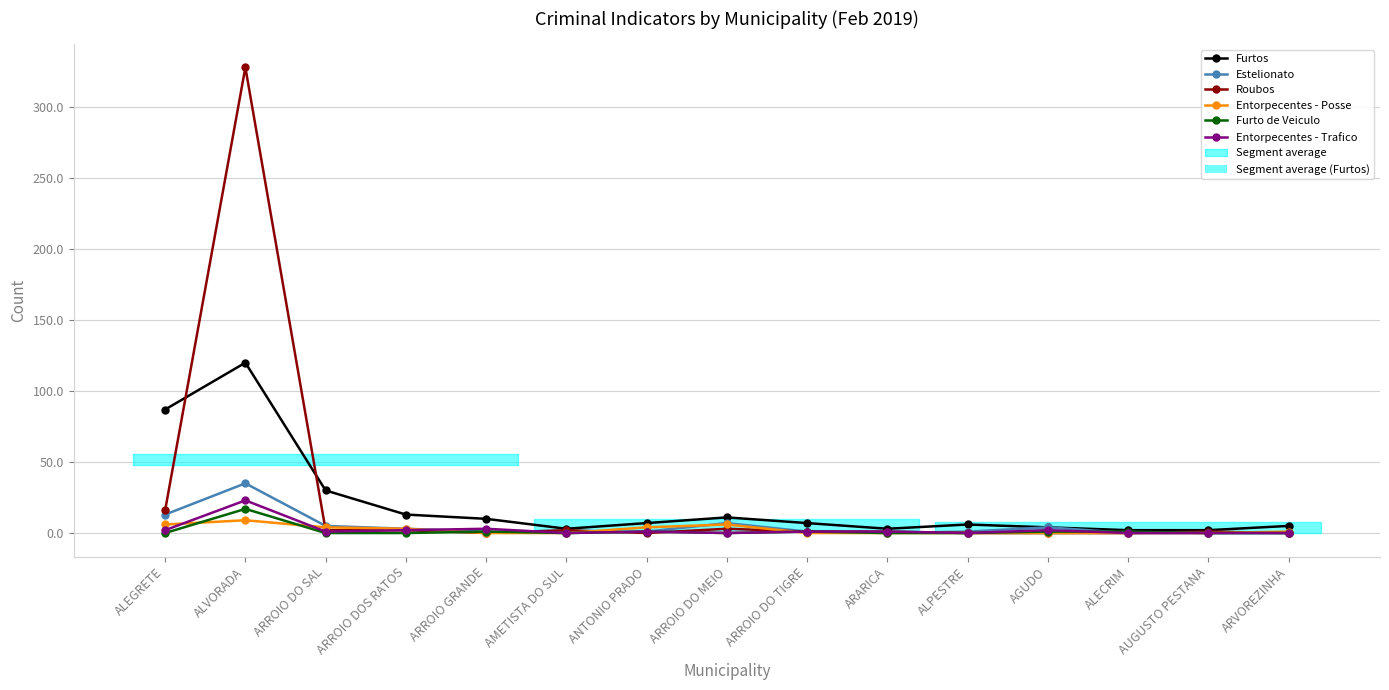

How many lines are shown in the chart?

6